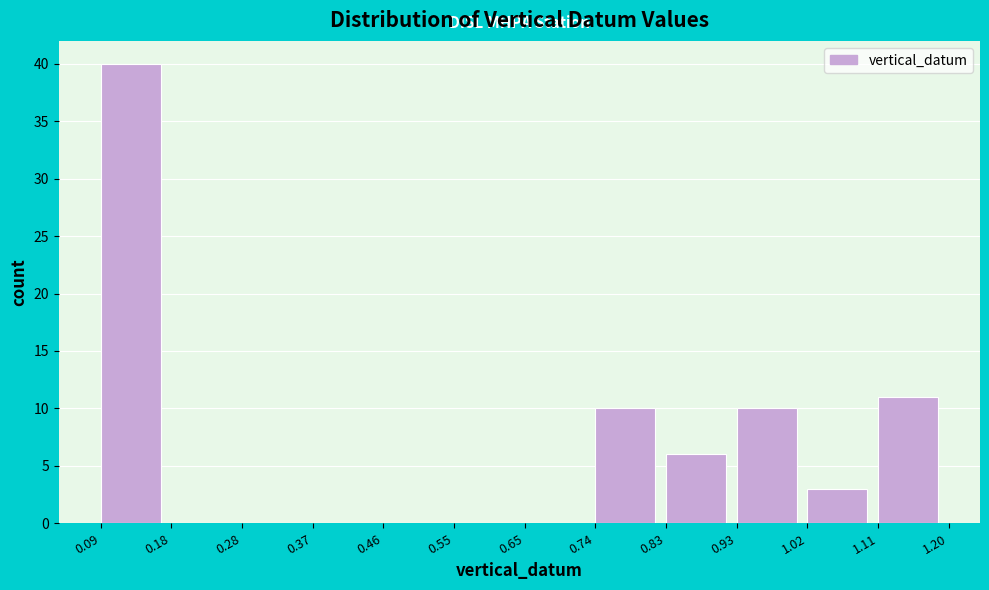

Which range on the x-axis has the tallest bar?

0.09 to 0.18